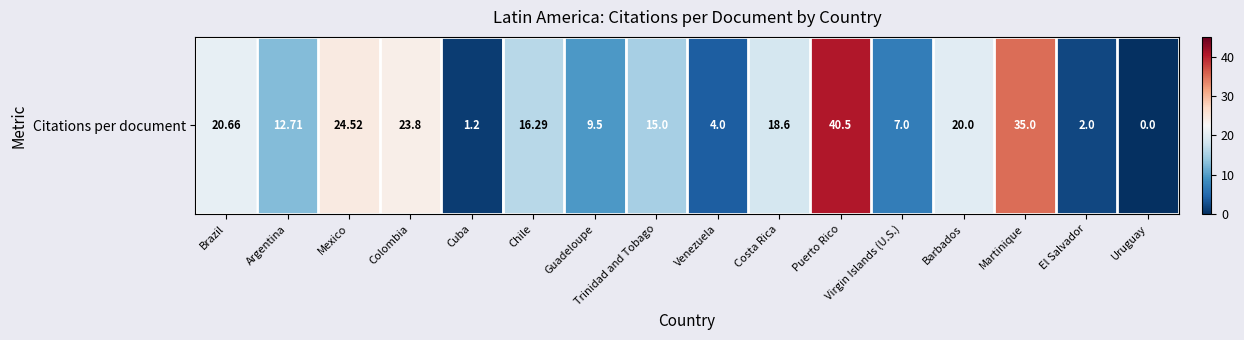

What is the sum of the values at Martinique and Brazil?

55.7